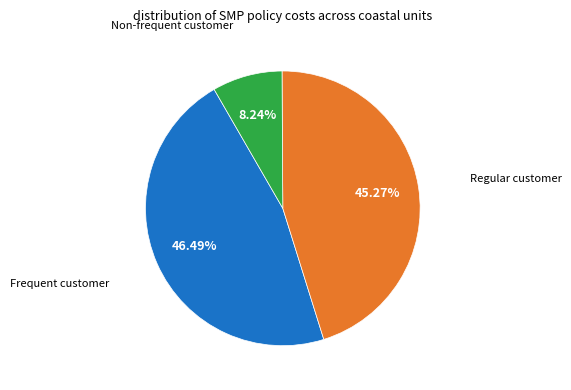

To the nearest percent, what is the difference between the largest and smallest slice percentages?

38%